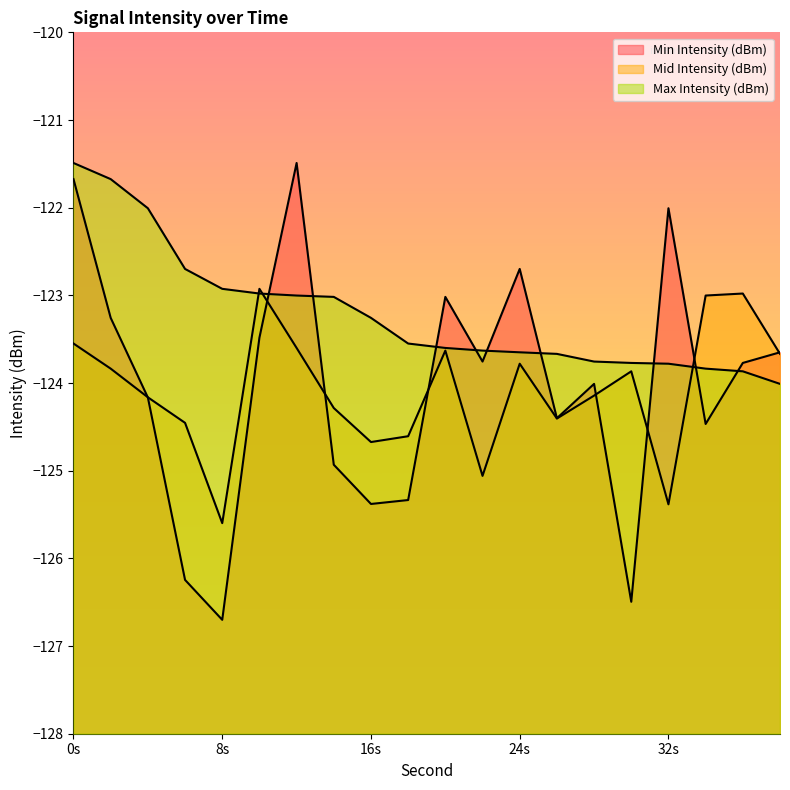

What is the value of the Mid Intensity (dBm) point at the 20th from the left?

-123.7